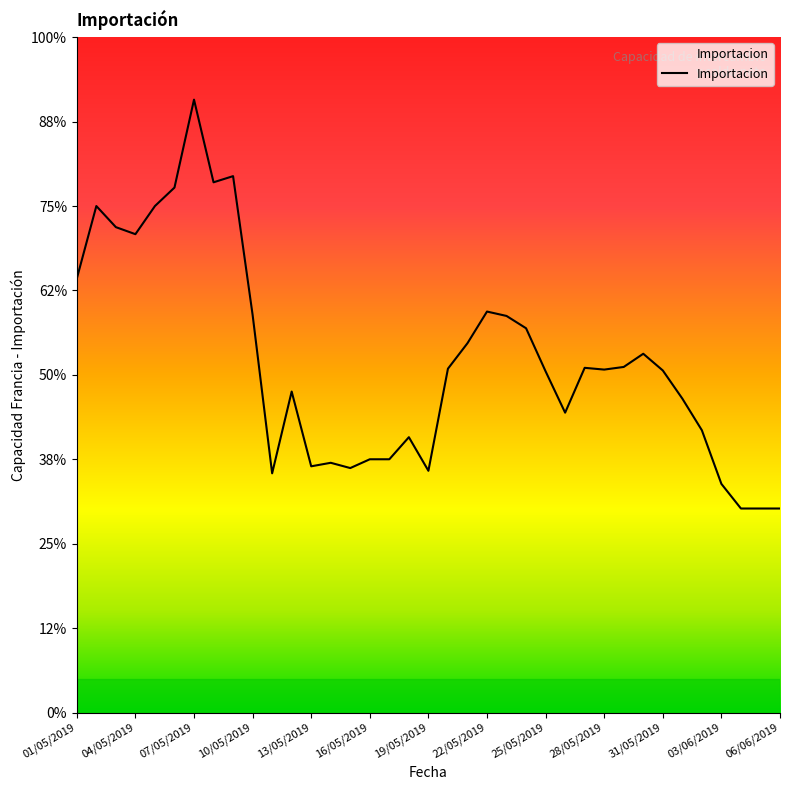

Does the chart have visible grid lines?

No